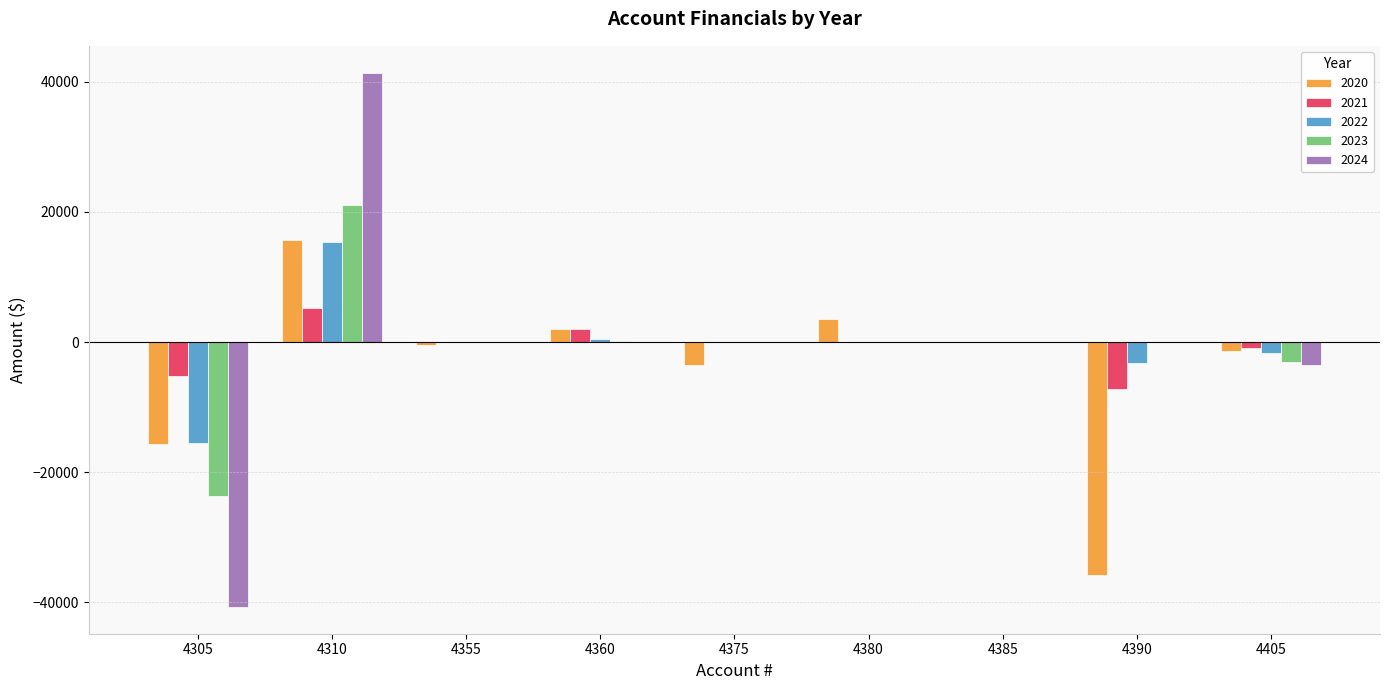

At which category is the sum across all series the highest?

4310